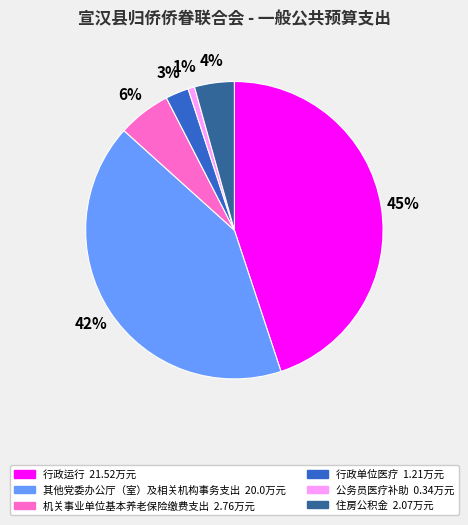

Do 其他党委办公厅（室）及相关机构事务支出 and 机关事业单位基本养老保险缴费支出 together represent more than half of the pie?

No